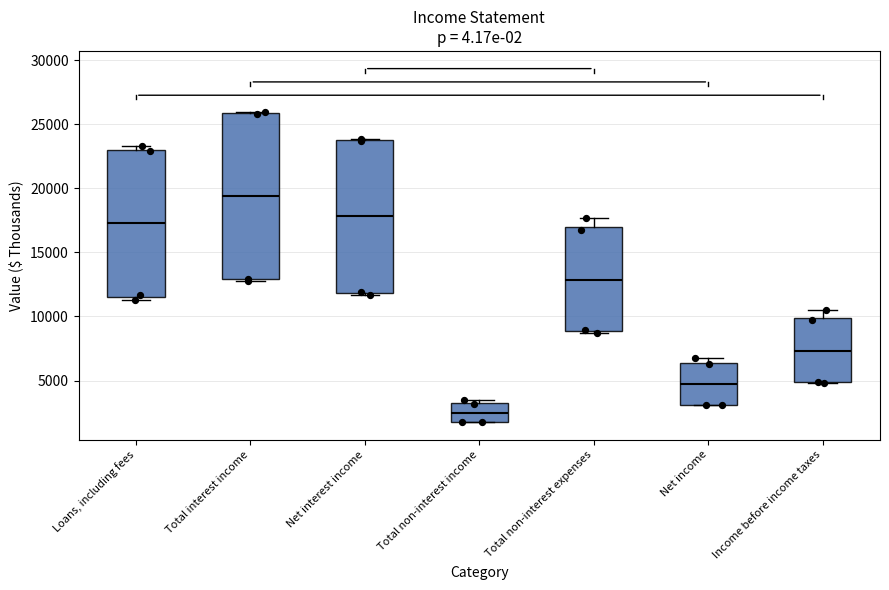

Comparing the boxes themselves (not the whiskers), which one is the tallest?

Total interest income